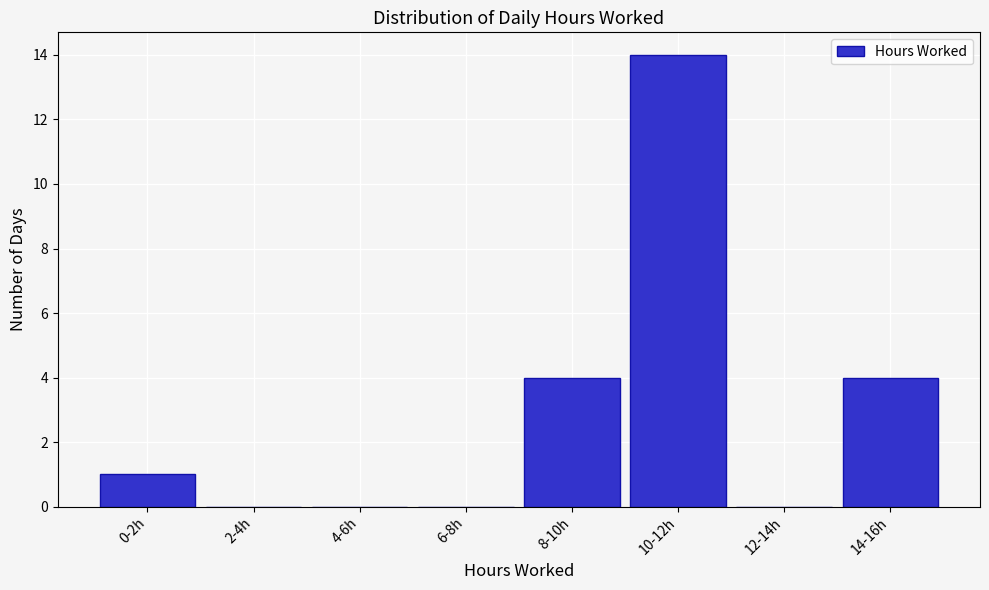

Reading left to right, what are all the values shown in this chart?

0-2h=1	2-4h=0	4-6h=0	6-8h=0	8-10h=4	10-12h=14	12-14h=0	14-16h=4